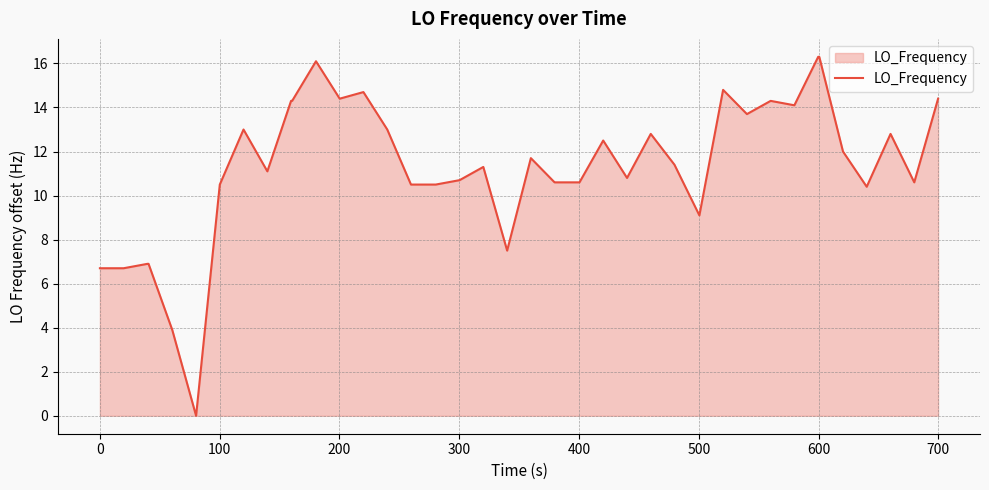

What is the maximum value shown in the chart?

16.3